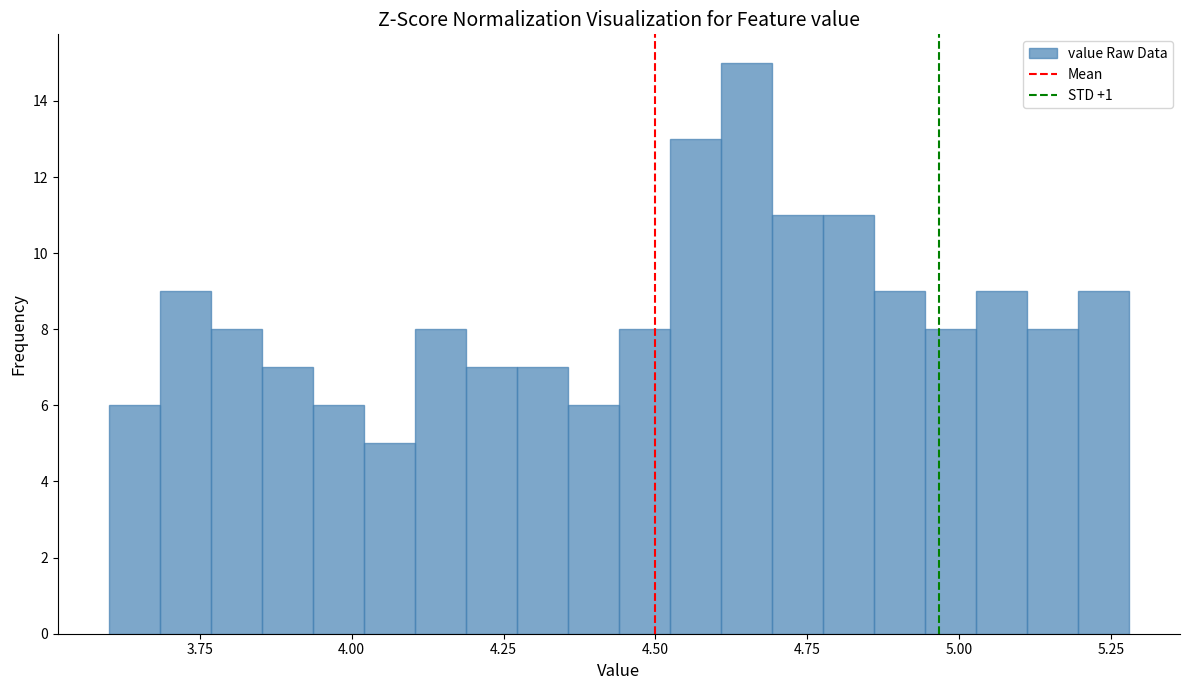

Around what value on the x-axis is the tallest bar? Give the approximate position of its centre, as read against the axis.

4.65